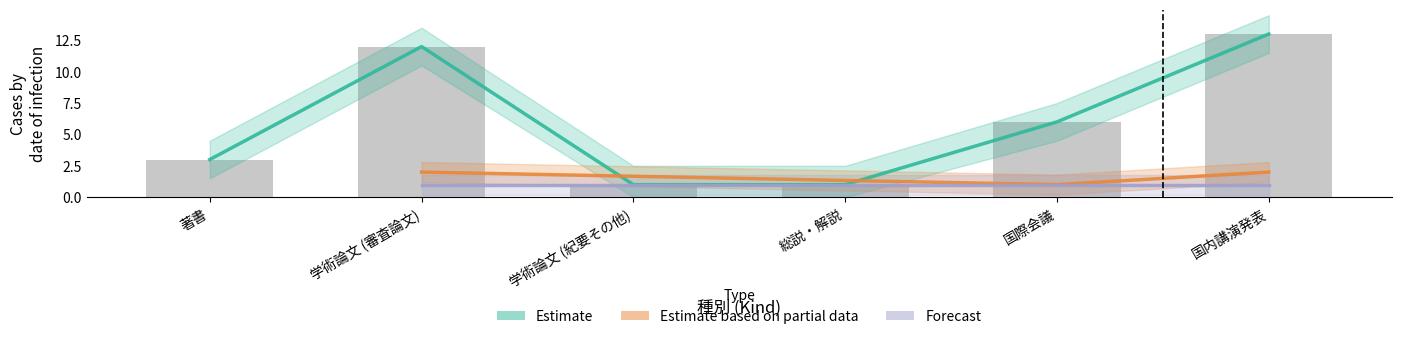

What is the sum of all Estimate values?

36